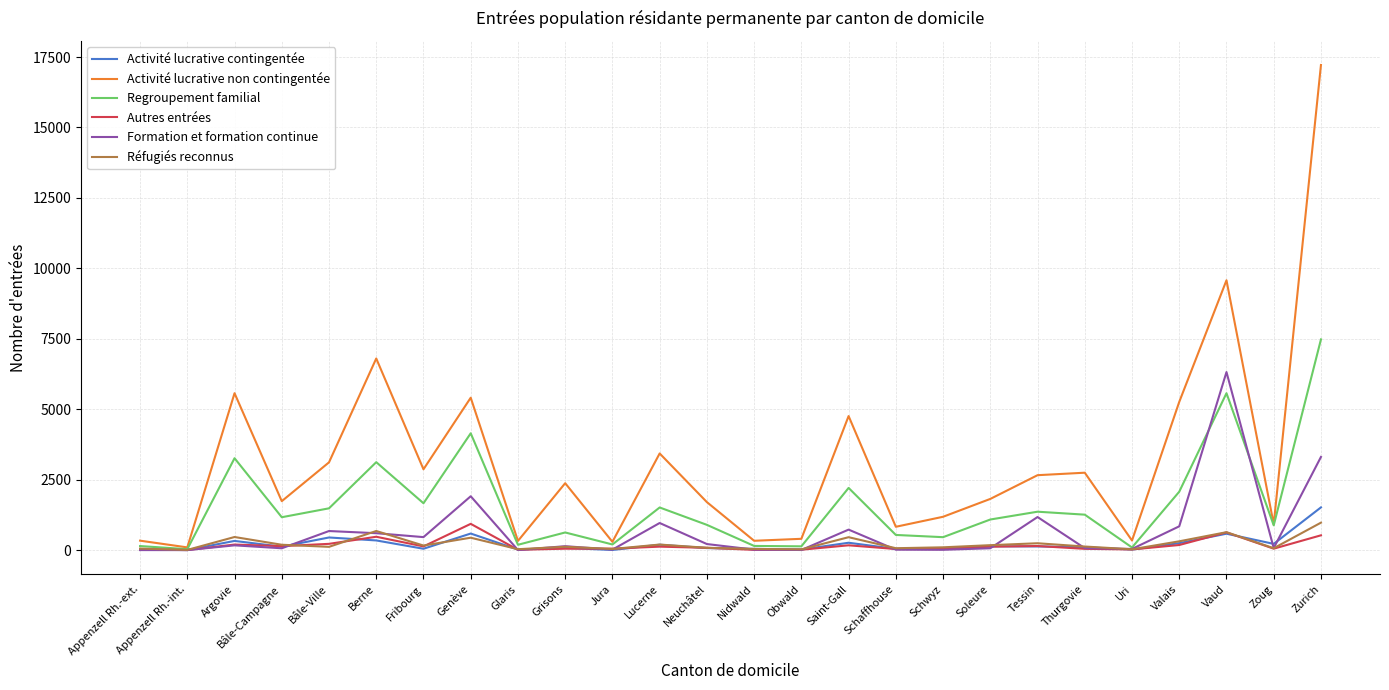

At which label does Activité lucrative non contingentée reach its peak?

Zurich